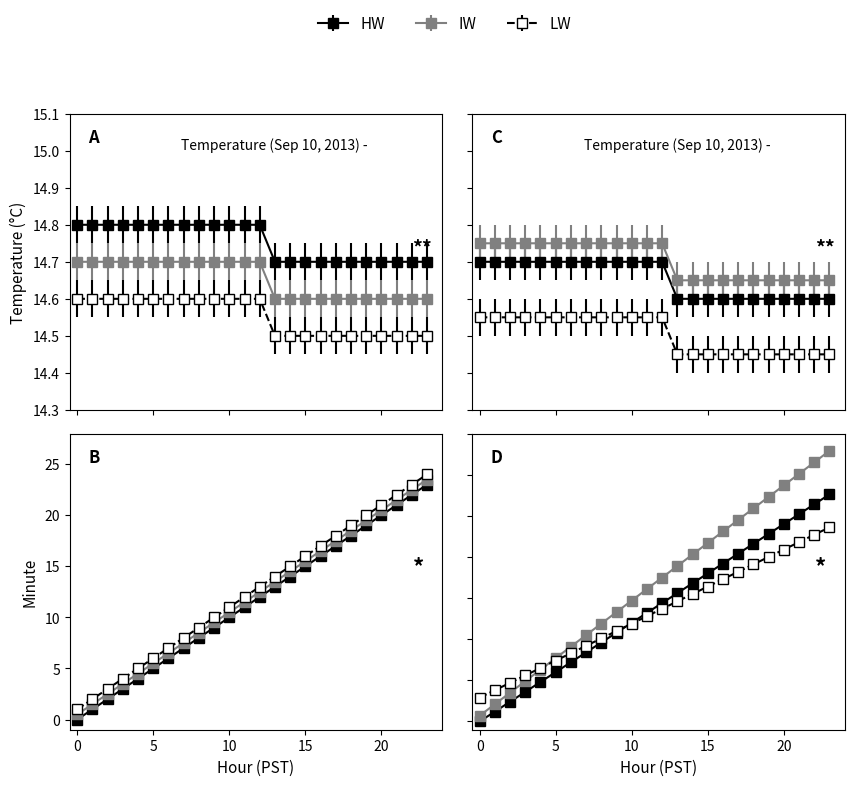

How many values in the IW series exceed 17?

12